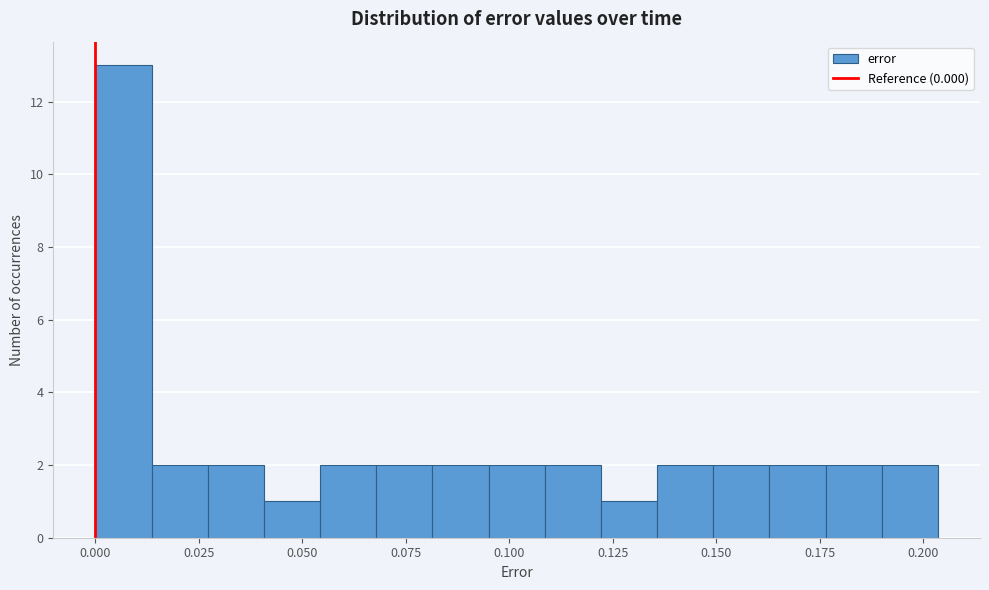

Read against the x-axis, roughly where is the centre of the tallest bar?

0.005